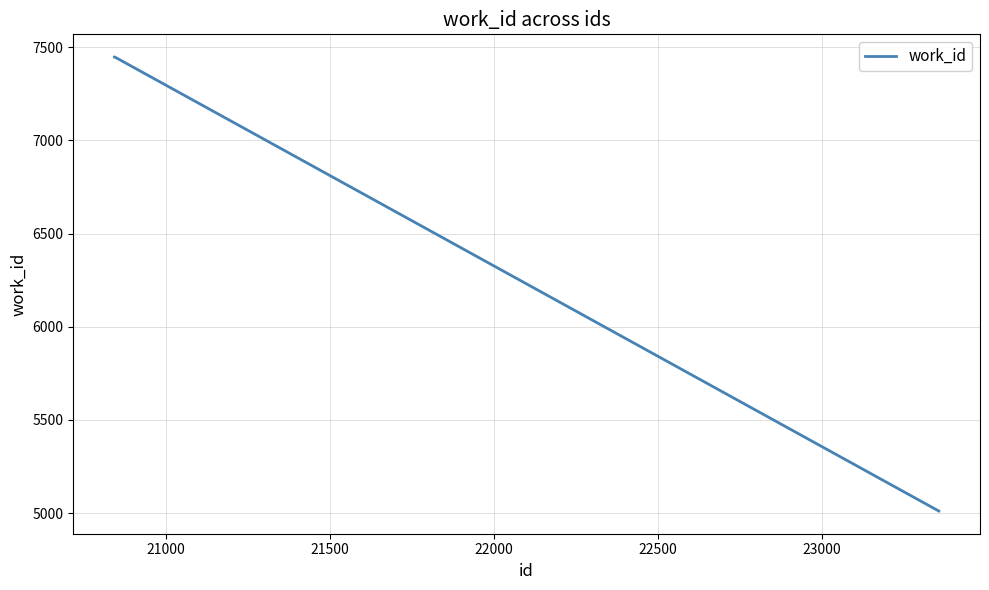

What is the average value?

6635